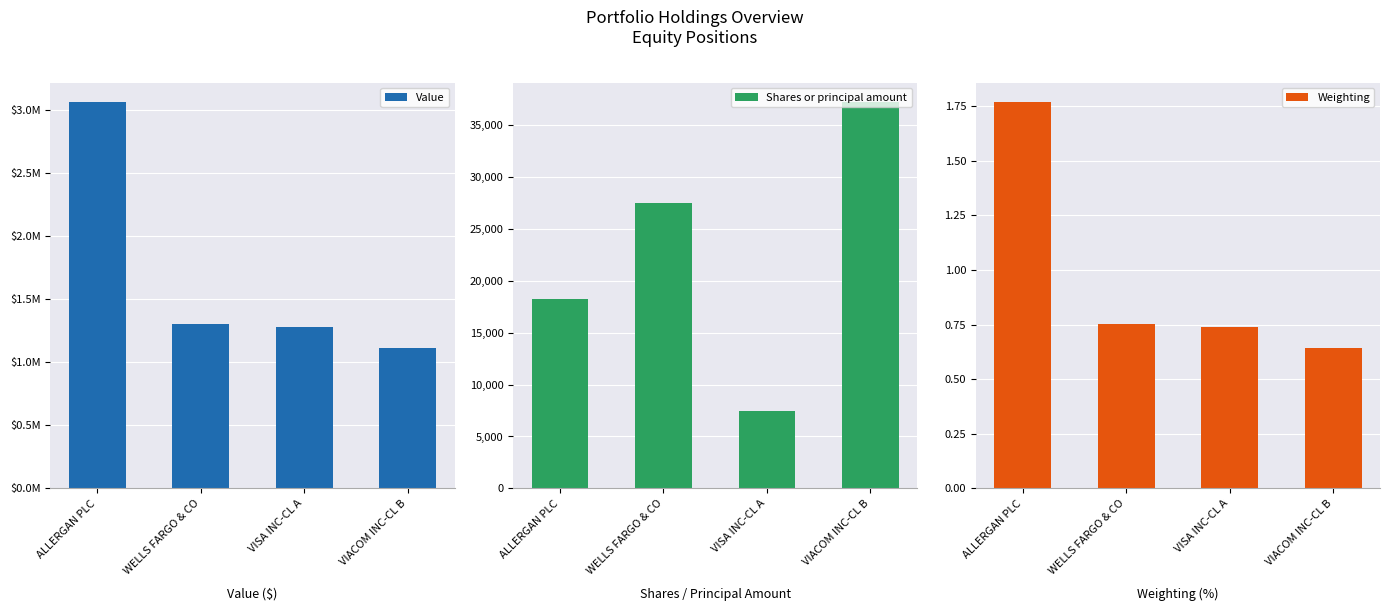

What is the difference between the Shares or principal amount values at ALLERGAN PLC and WELLS FARGO & CO?

9225